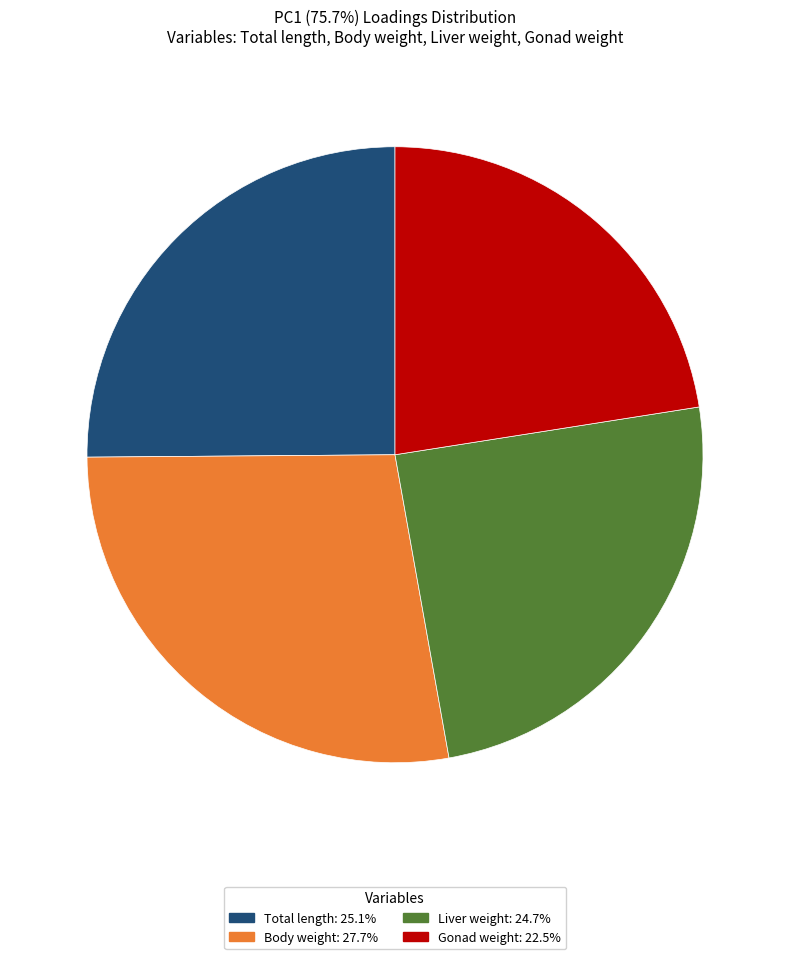

How many segments does this pie chart have?

4